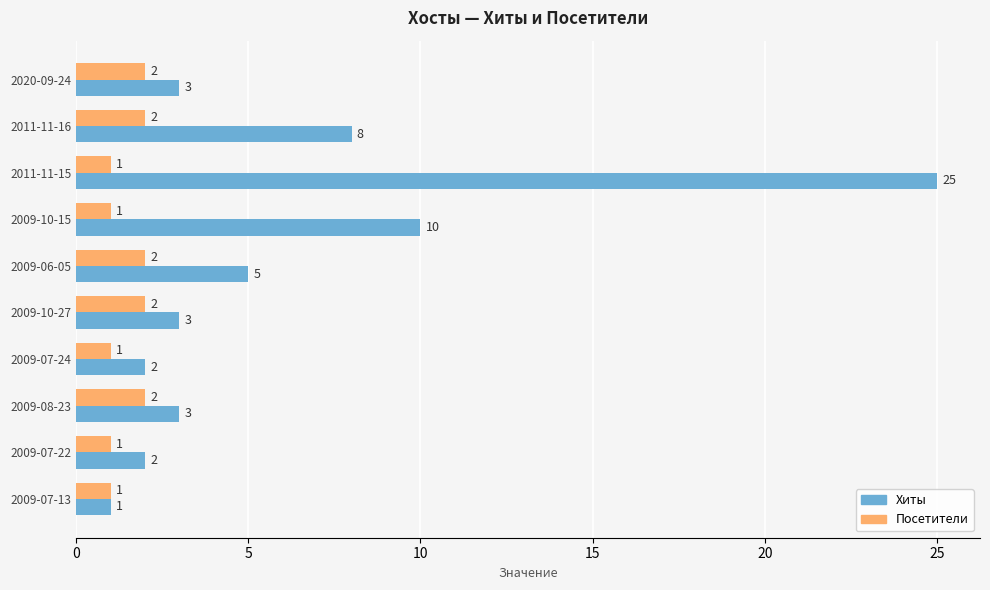

Between 2011-11-16 and 2009-08-23, which series saw the biggest shift?

Хиты